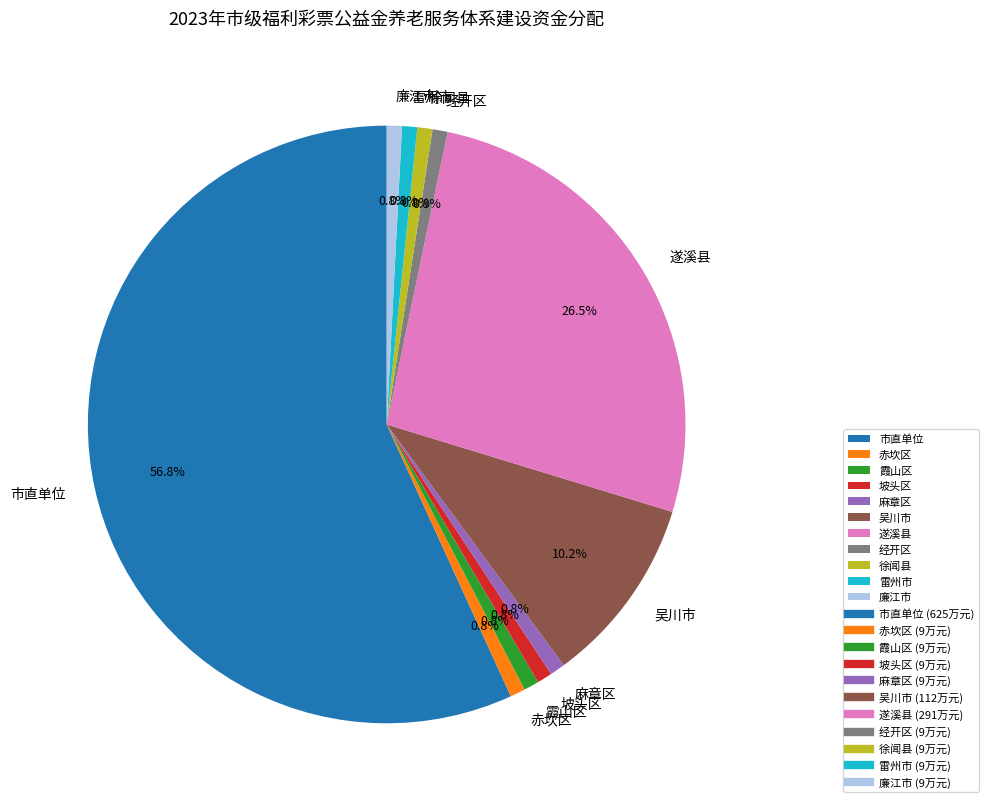

To the nearest percent, what is the combined percentage of 遂溪县 and 廉江市?

27%